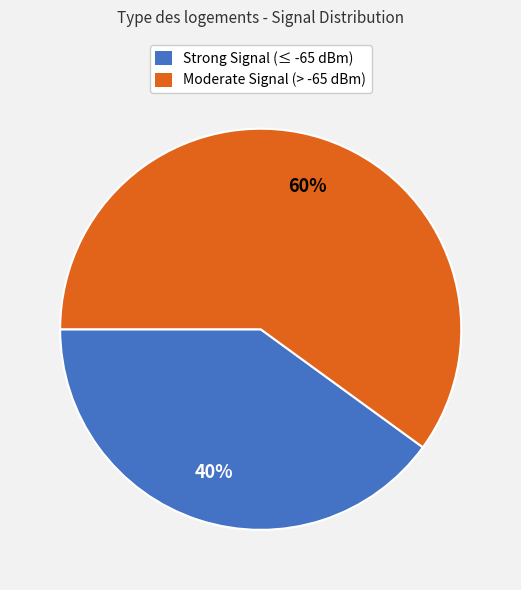

Which category accounts for the majority?

Moderate Signal (> -65 dBm)